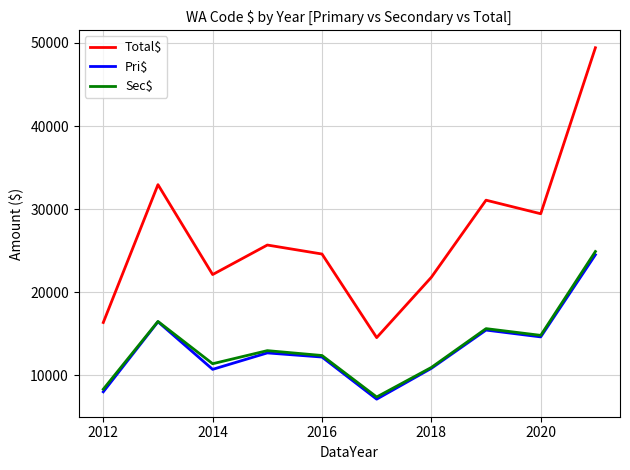

Which series has the largest range (max minus min)?

Total$